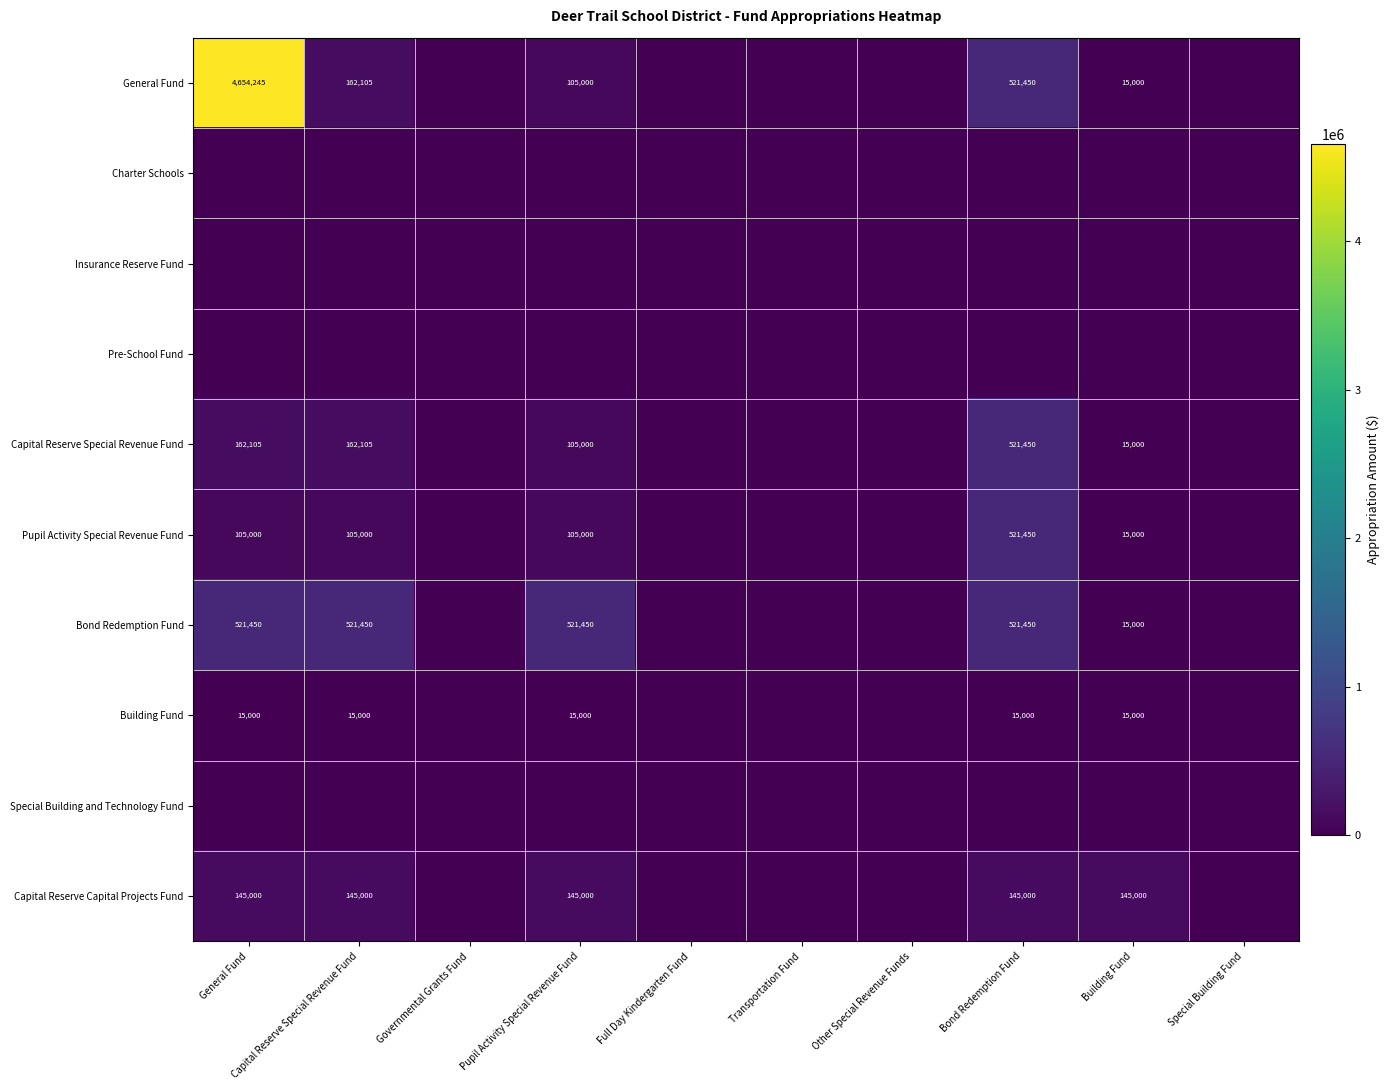

What is the sum of the Bond Redemption Fund values at Capital Reserve Special Revenue Fund and Building Fund?

536450